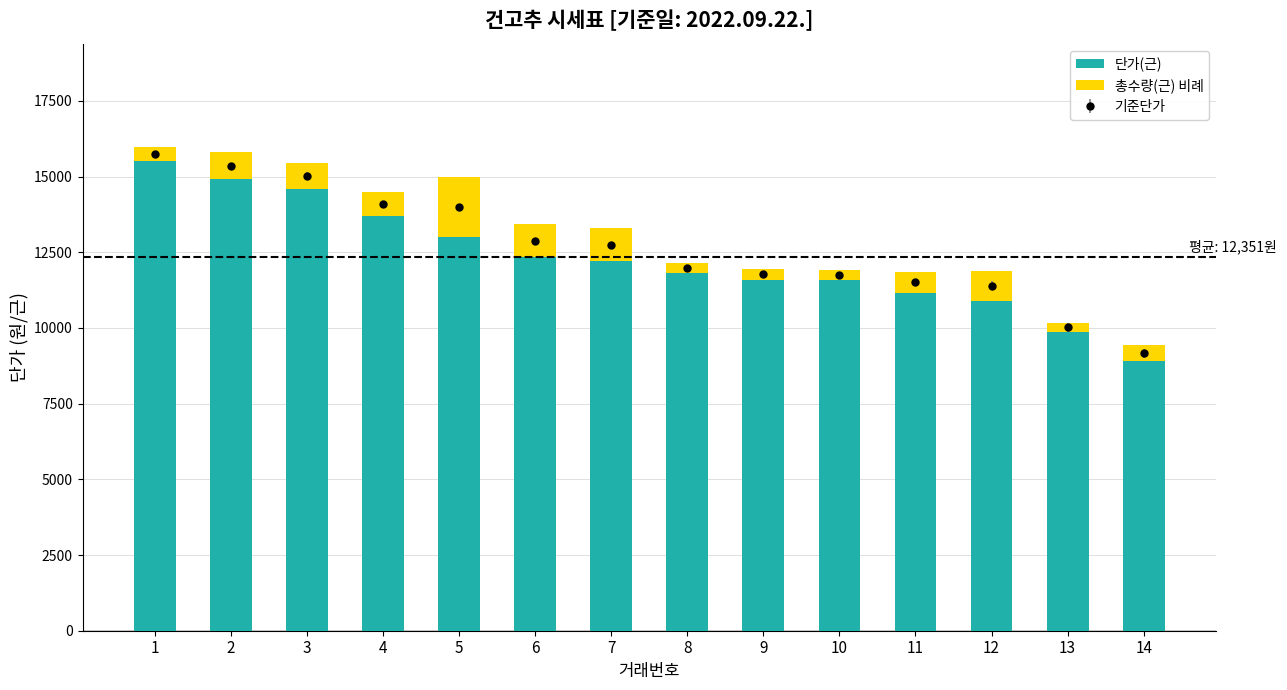

Where is 총수량(근) 비례 nearest to the value 1124?

6